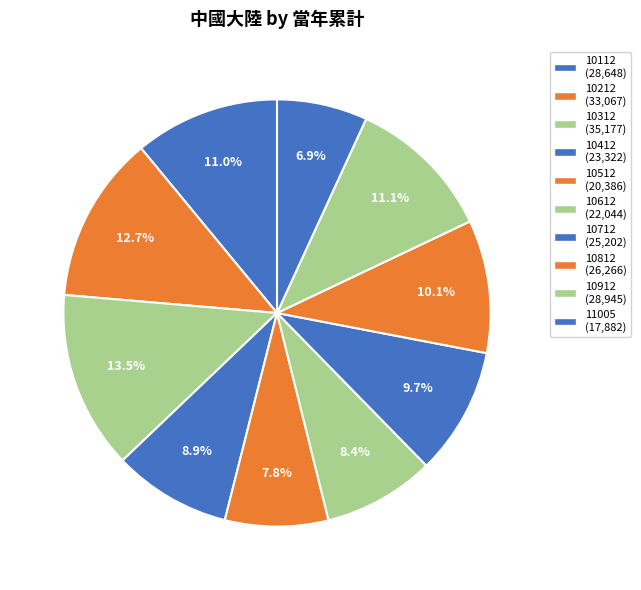

Which category has the biggest portion of the pie?

10312